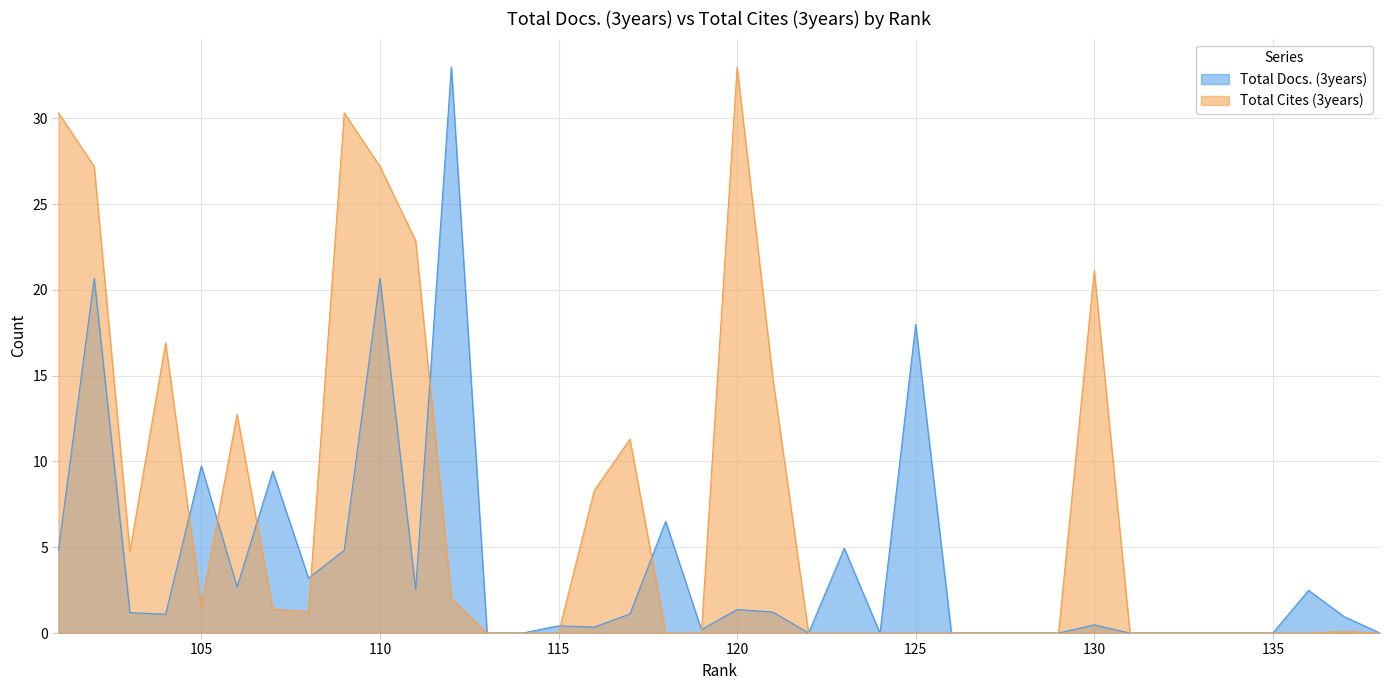

Which series changed the most between 132 and 123?

Total Docs. (3years)